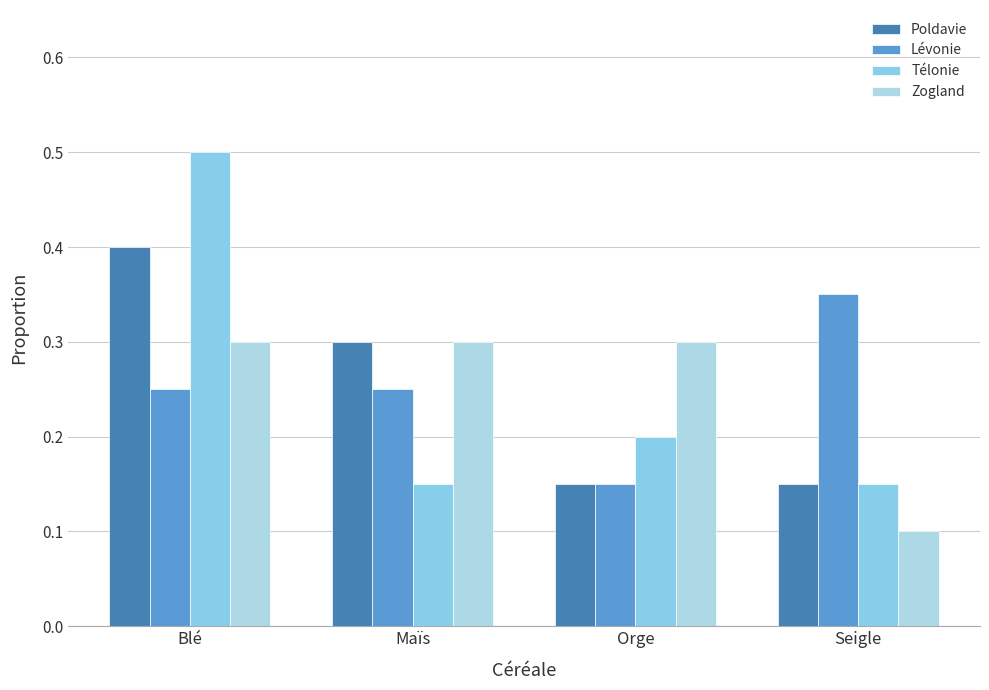

At which category is the sum across all series the highest?

Blé